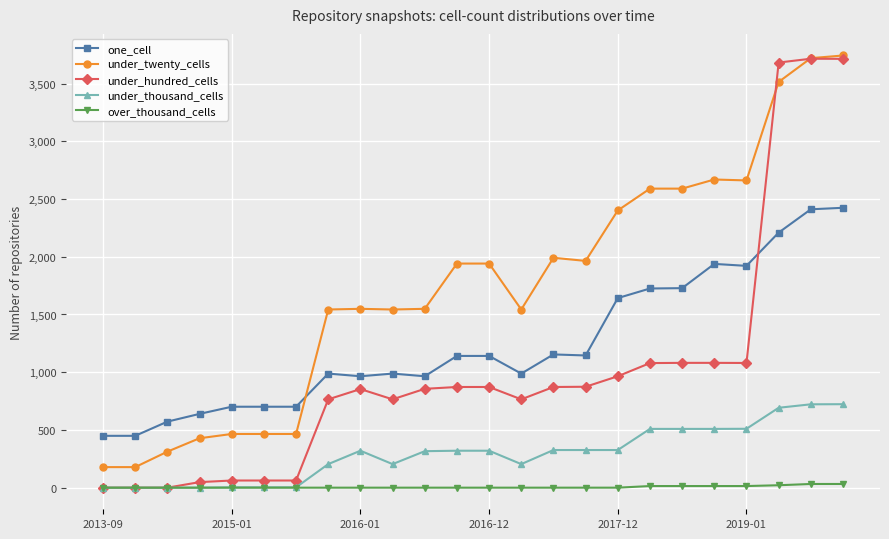

Which series ends up on top after the final intersection of one_cell and under_hundred_cells?

under_hundred_cells